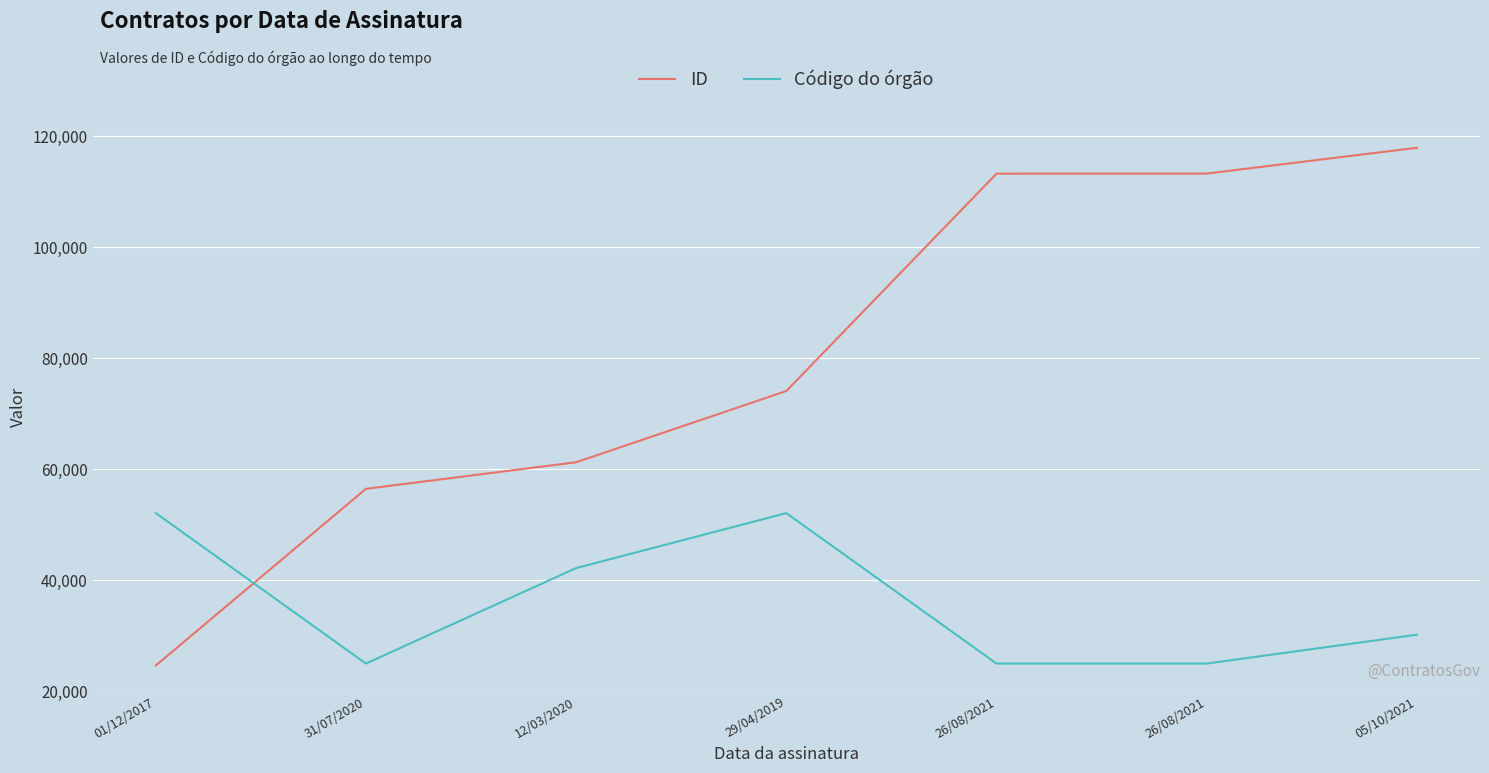

Rank the series by their maximum value, from lowest to highest.

Código do órgão, ID